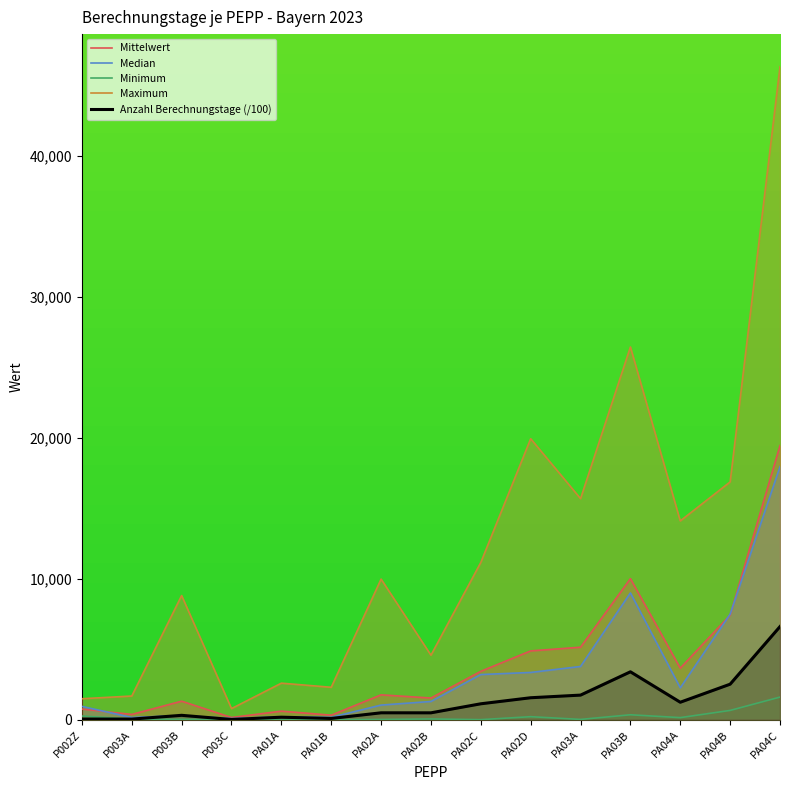

At PA04B, list the series in order from smallest to largest.

Minimum, Anzahl Berechnungstage (/100), Mittelwert, Median, Maximum